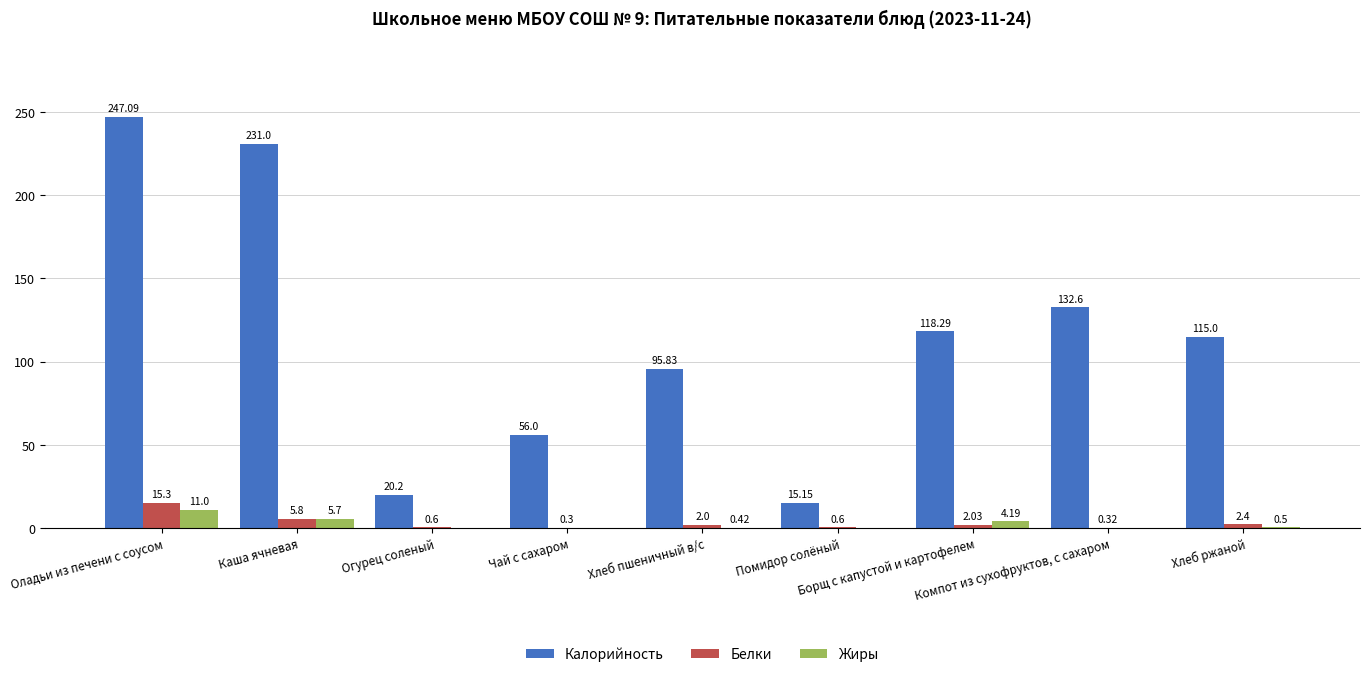

What is the difference between the Жиры values at Борщ с капустой и картофелем and Компот из сухофруктов, с сахаром?

4.2